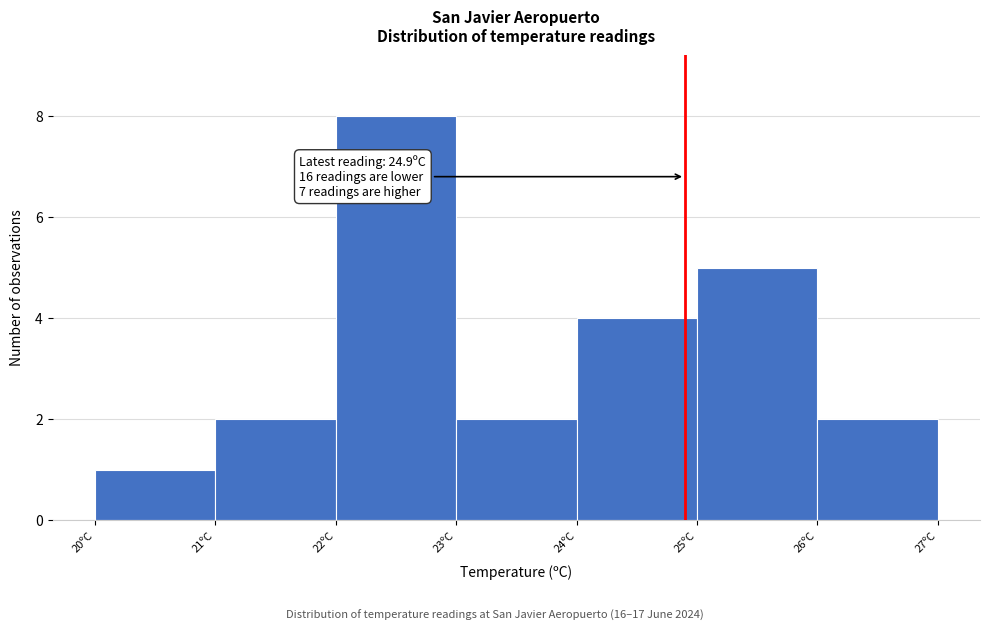

Which range on the x-axis has the tallest bar?

22 to 23